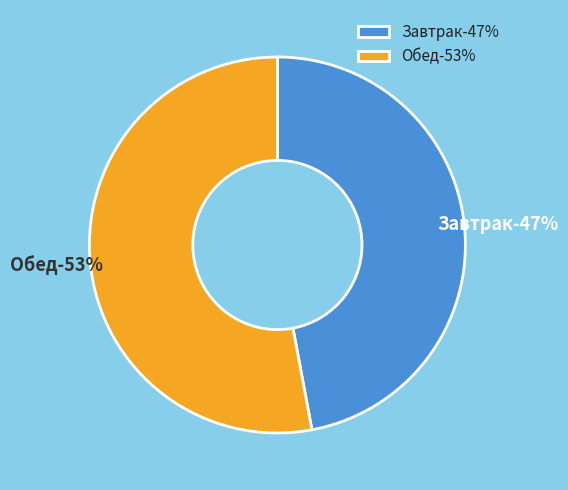

What percentage is the Обед slice, to the nearest percent?

53%